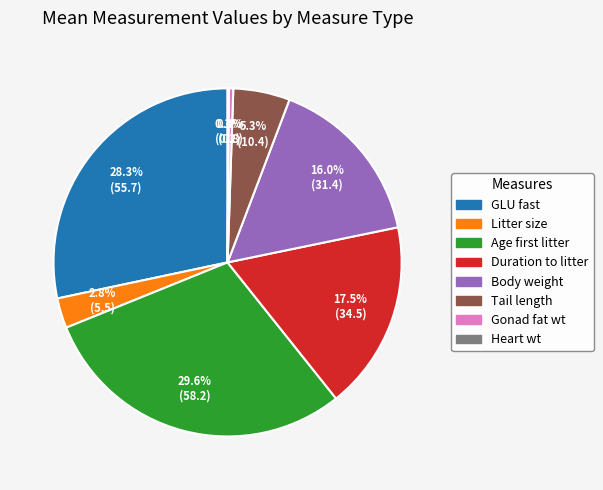

Is there any slice that represents more than half of the pie?

No